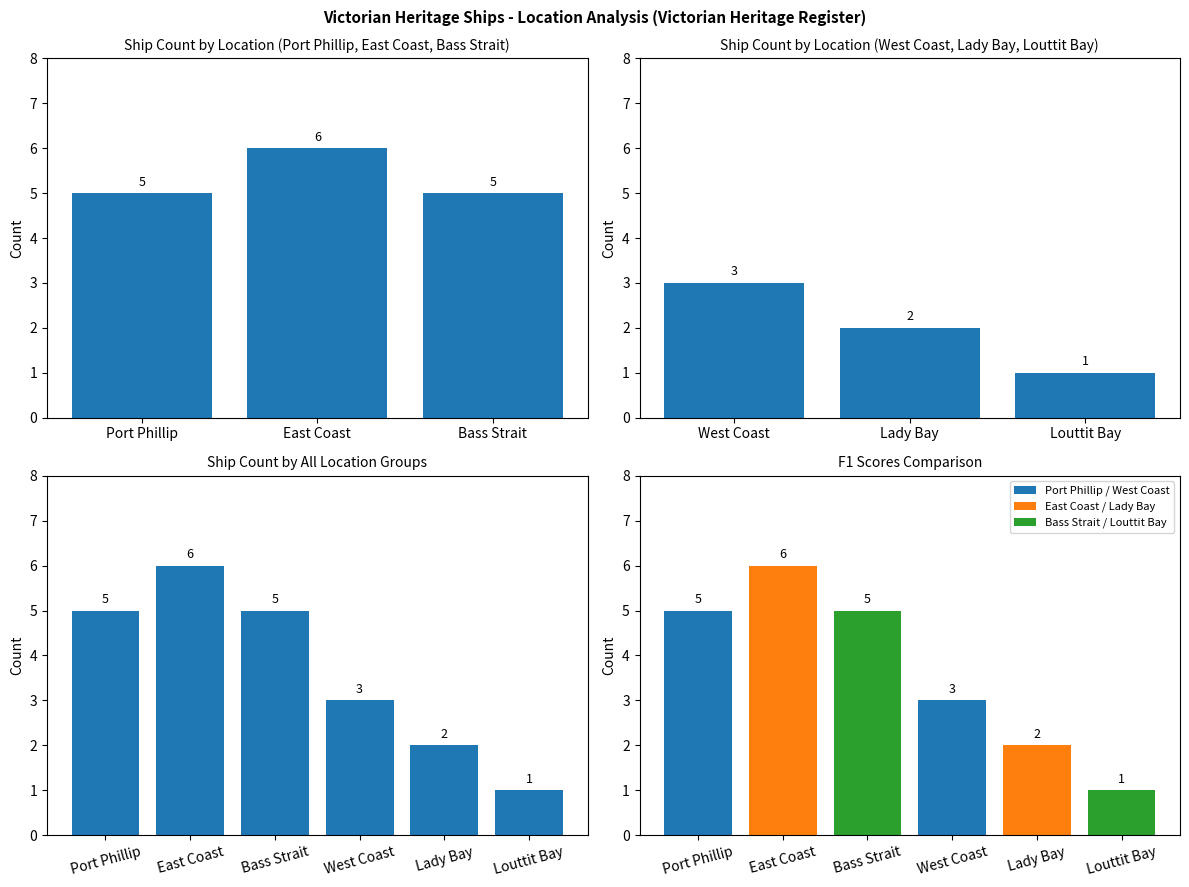

What is the approximate value of Ship Count at Lady Bay?

2